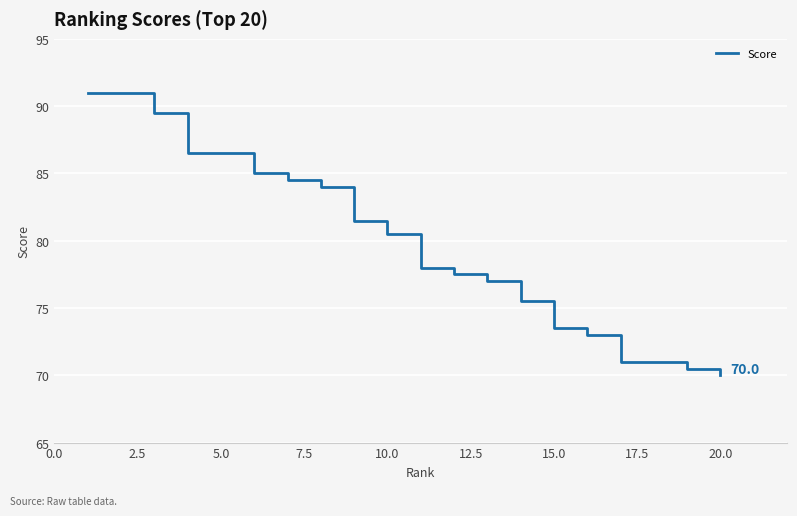

How many values are below 80?

10